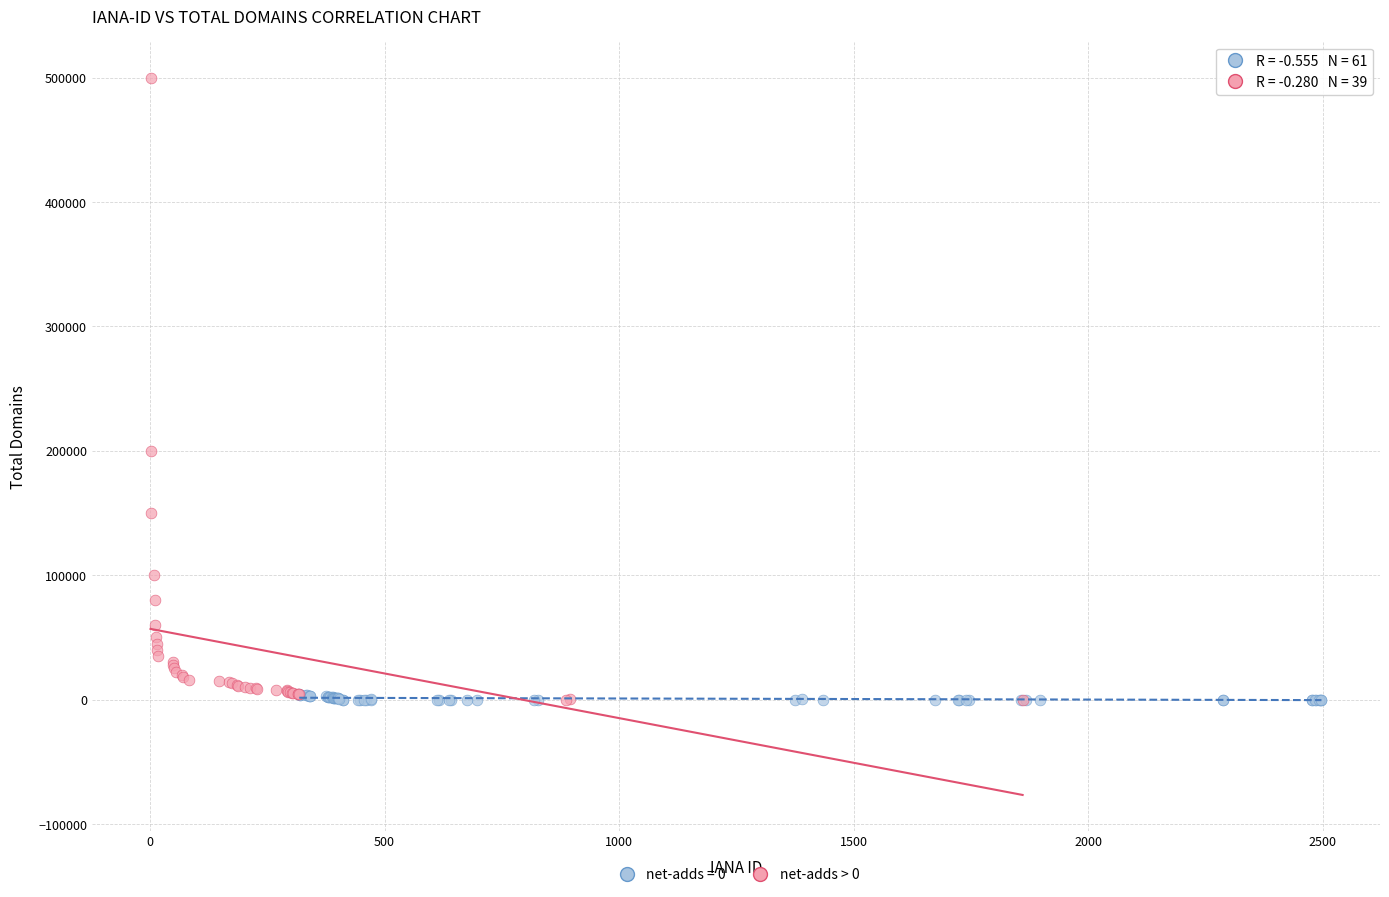

Which series contains the highest Y value?

net-adds > 0